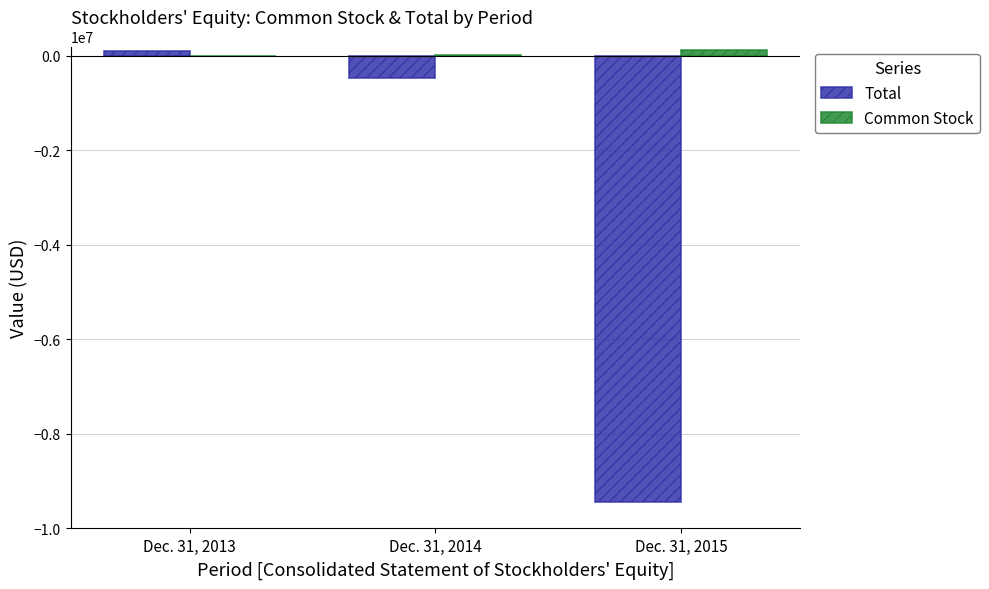

Between Dec. 31, 2013 and Dec. 31, 2015, which series saw the biggest shift?

Total